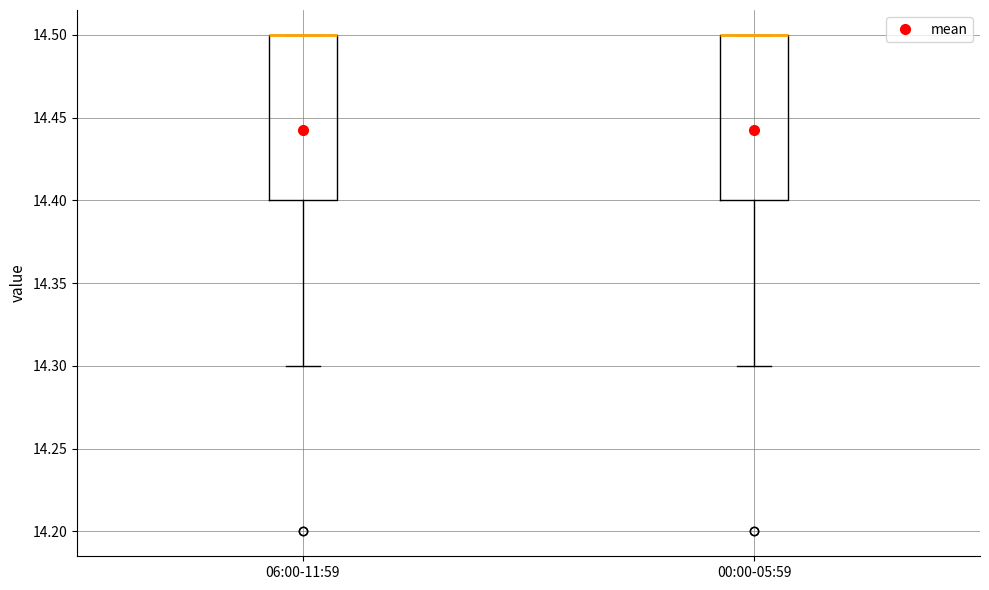

Reading left to right, transcribe this box plot: for each box, give where its median line is, the range the box spans, and where its two whiskers end, as read against the y-axis. The values are not printed on the chart, so give them approximately, as read against the axis.

06:00-11:59: median 14.5 (drawn on the box's upper edge), box 14.4 to 14.5, whiskers 14.3 to 14.5
00:00-05:59: median 14.5 (drawn on the box's upper edge), box 14.4 to 14.5, whiskers 14.3 to 14.5